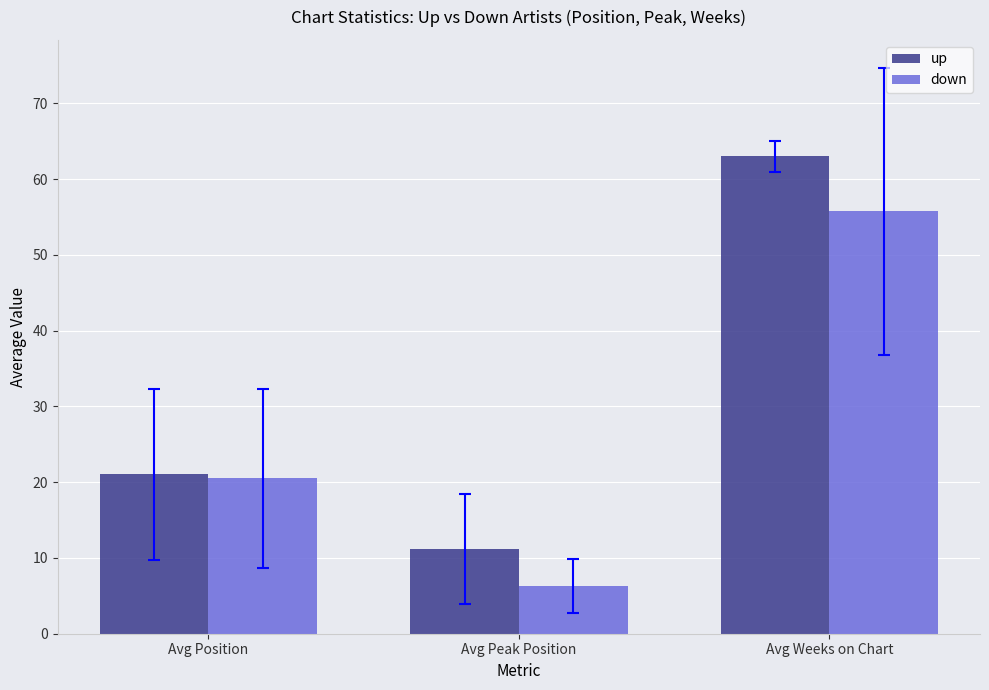

What is the label of the 2nd bar from the right?

Avg Peak Position